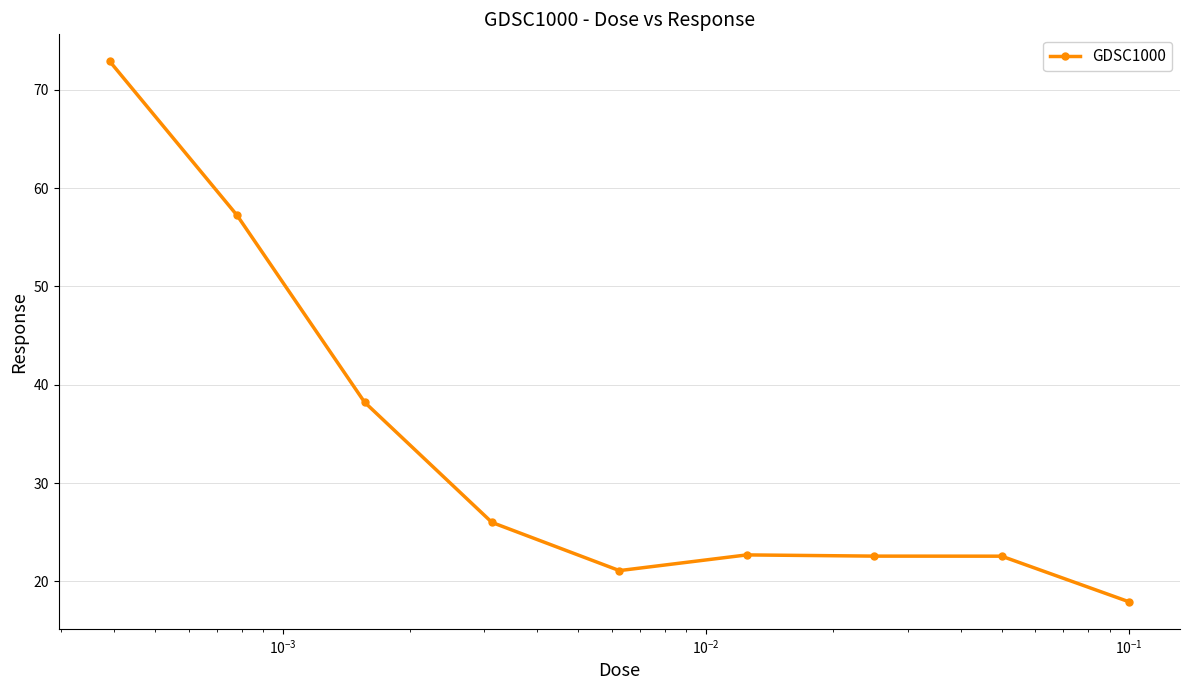

What is the greatest value displayed?

72.9